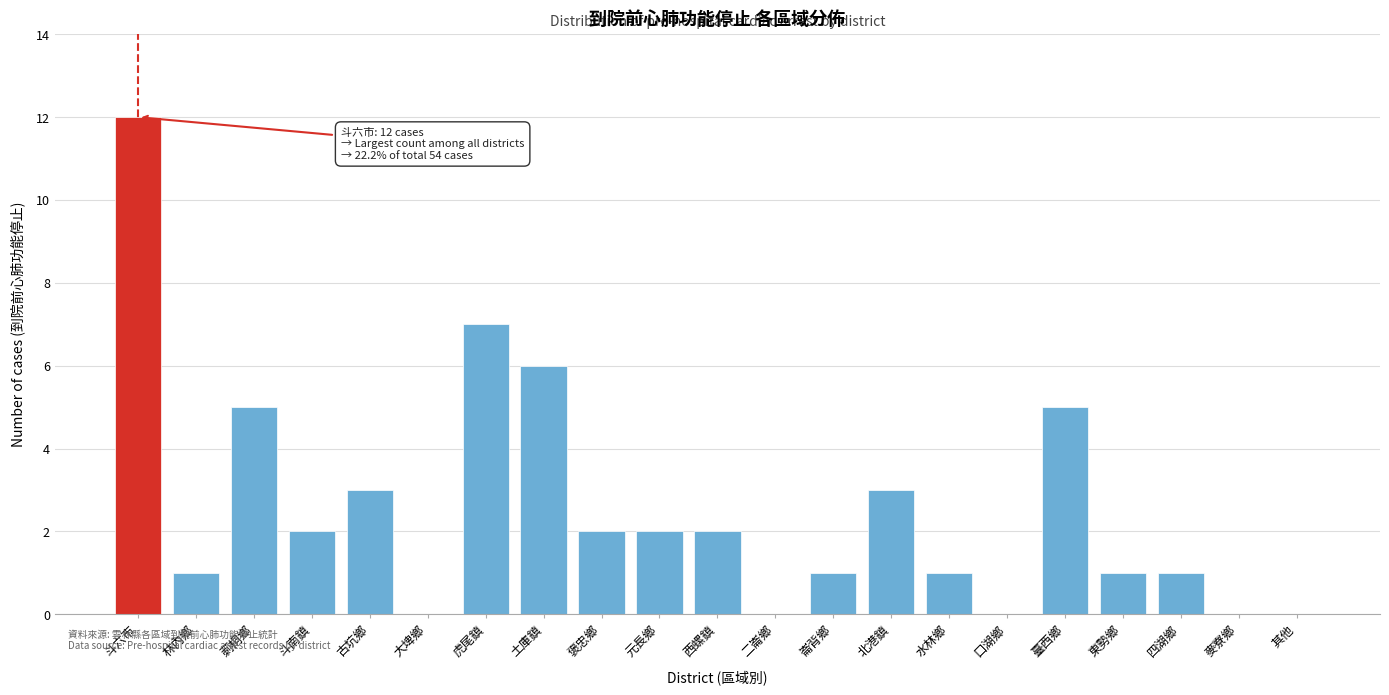

Reading right to left, transcribe all the data shown in this chart.

其他=0	麥寮鄉=0	四湖鄉=1	東勢鄉=1	臺西鄉=5	口湖鄉=0	水林鄉=1	北港鎮=3	崙背鄉=1	二崙鄉=0	西螺鎮=2	元長鄉=2	褒忠鄉=2	土庫鎮=6	虎尾鎮=7	大埤鄉=0	古坑鄉=3	斗南鎮=2	莿桐鄉=5	林內鄉=1	斗六市=12